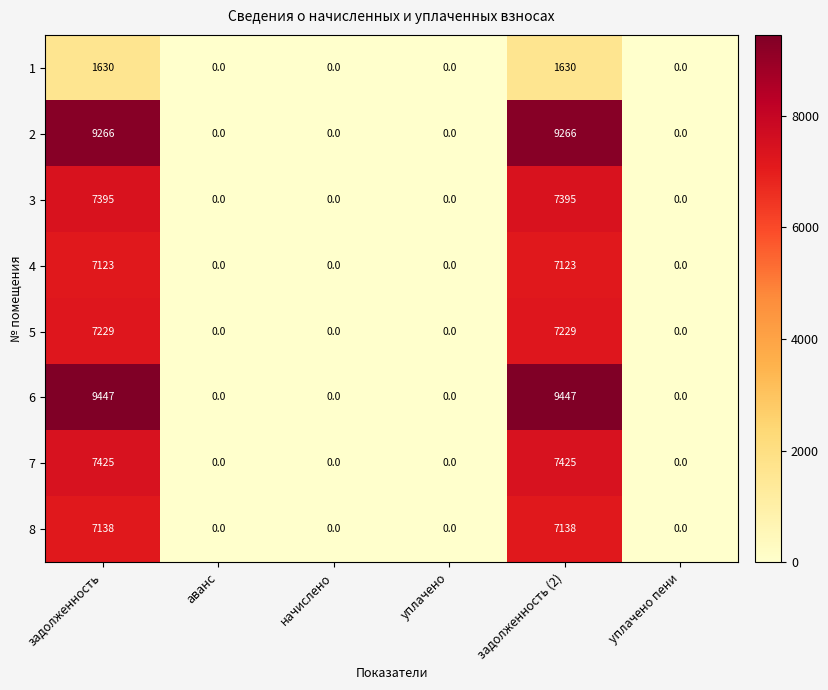

Count the number of data series in this chart.

8